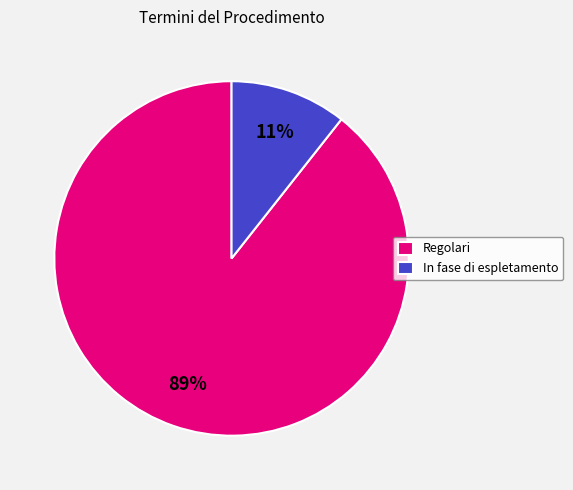

Which slice is the smallest?

In fase di espletamento